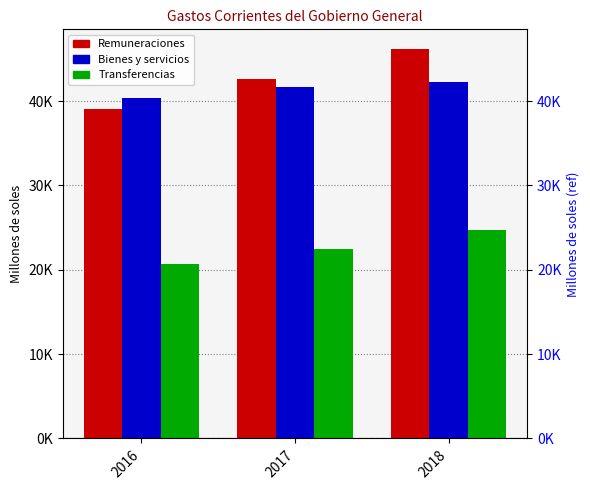

What is the value of the Bienes y servicios bar at the 1st from the left?

40341.2